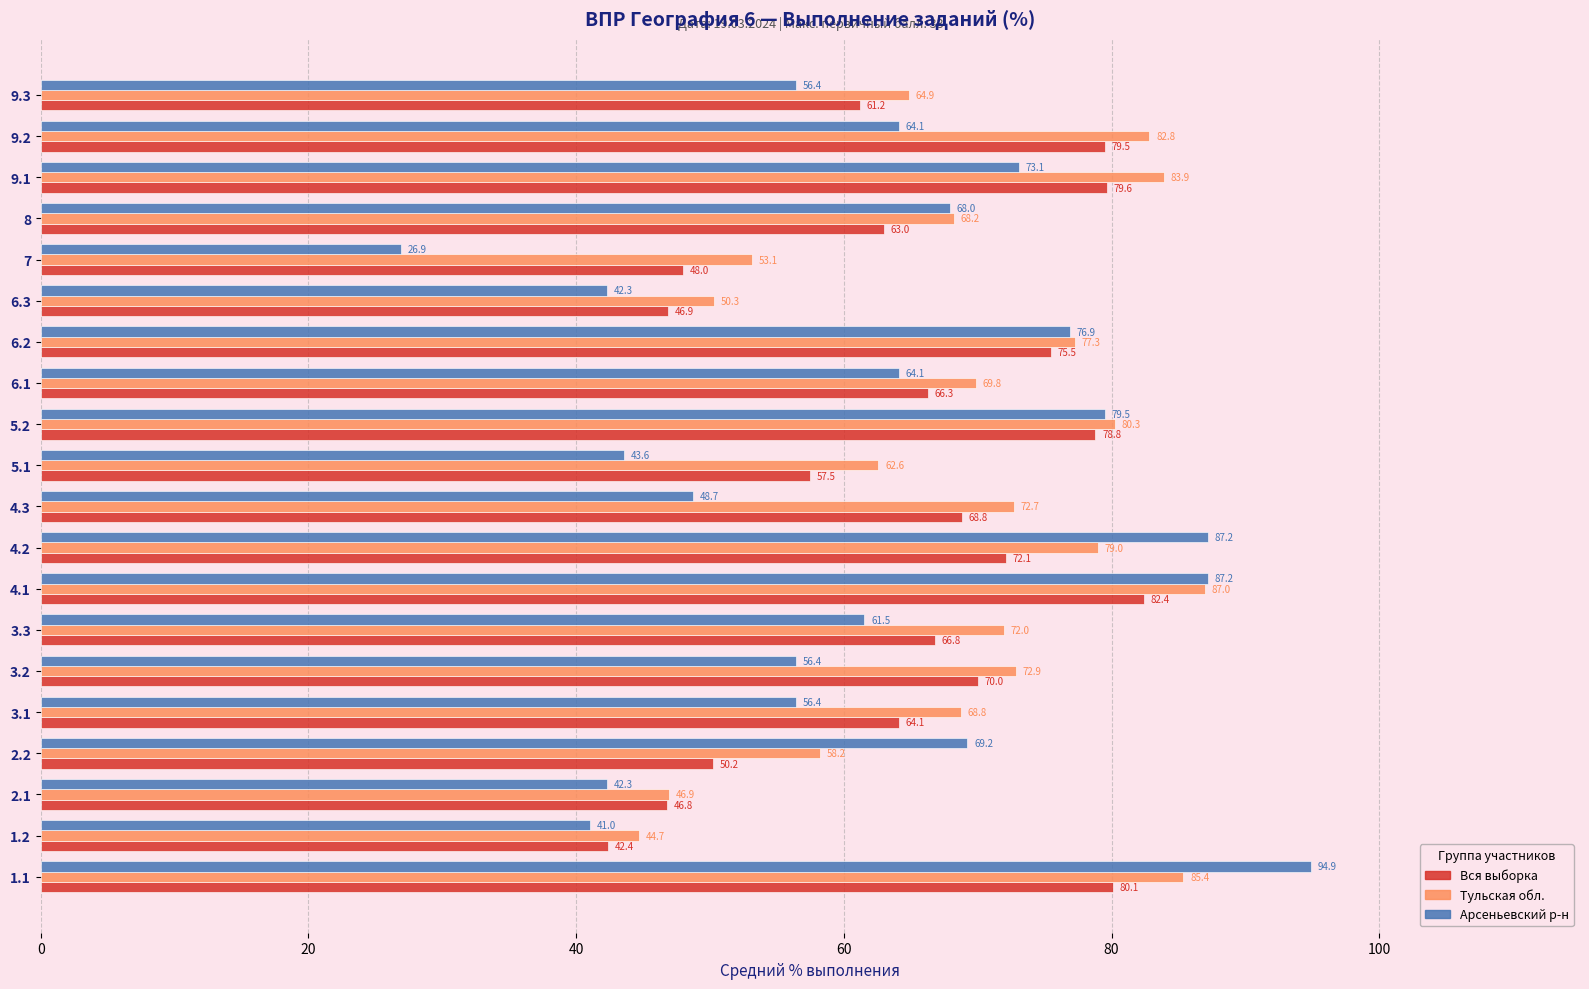

How many data points does each series have?

20